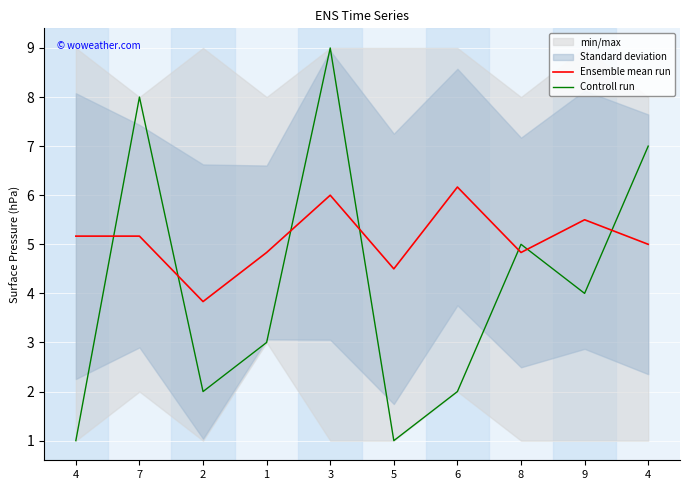

At which category is the sum across all series the highest?

3